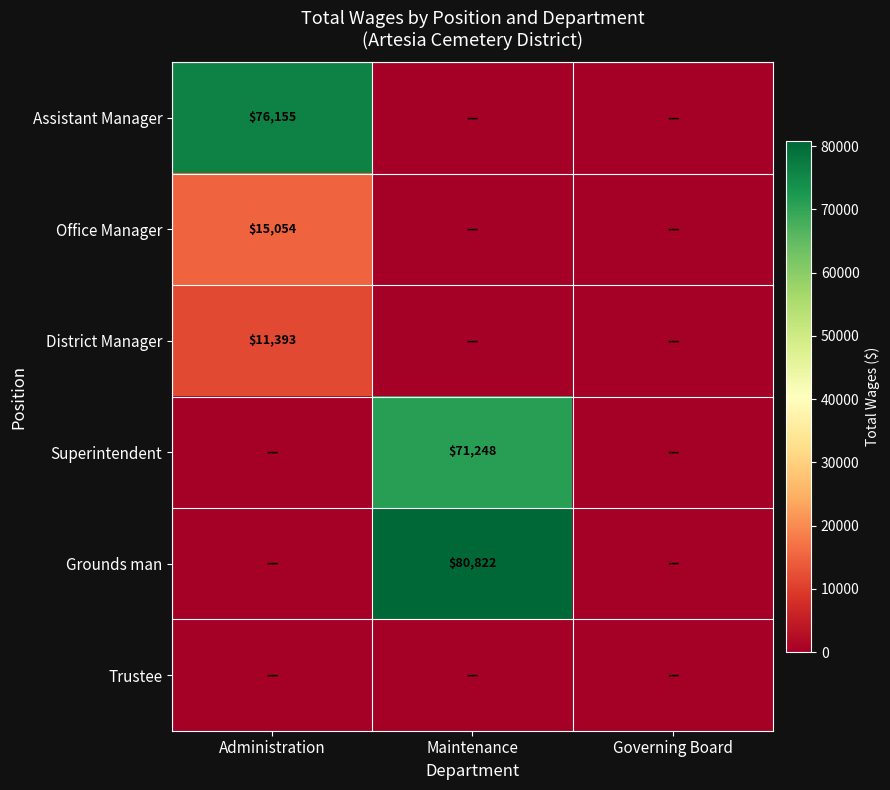

The value of District Manager at Administration is 11393. True or false?

True